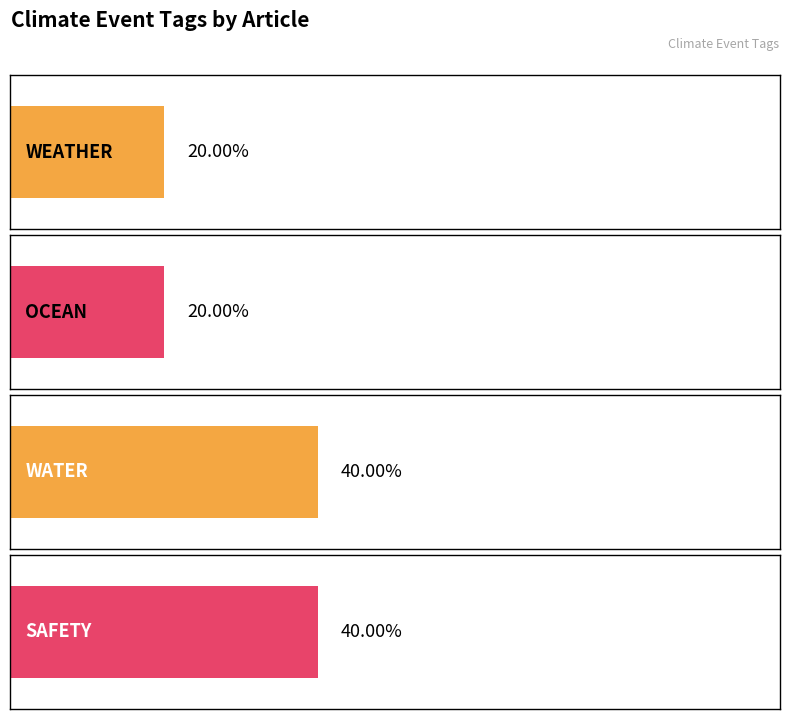

How many data points in OCEAN are above 0?

1